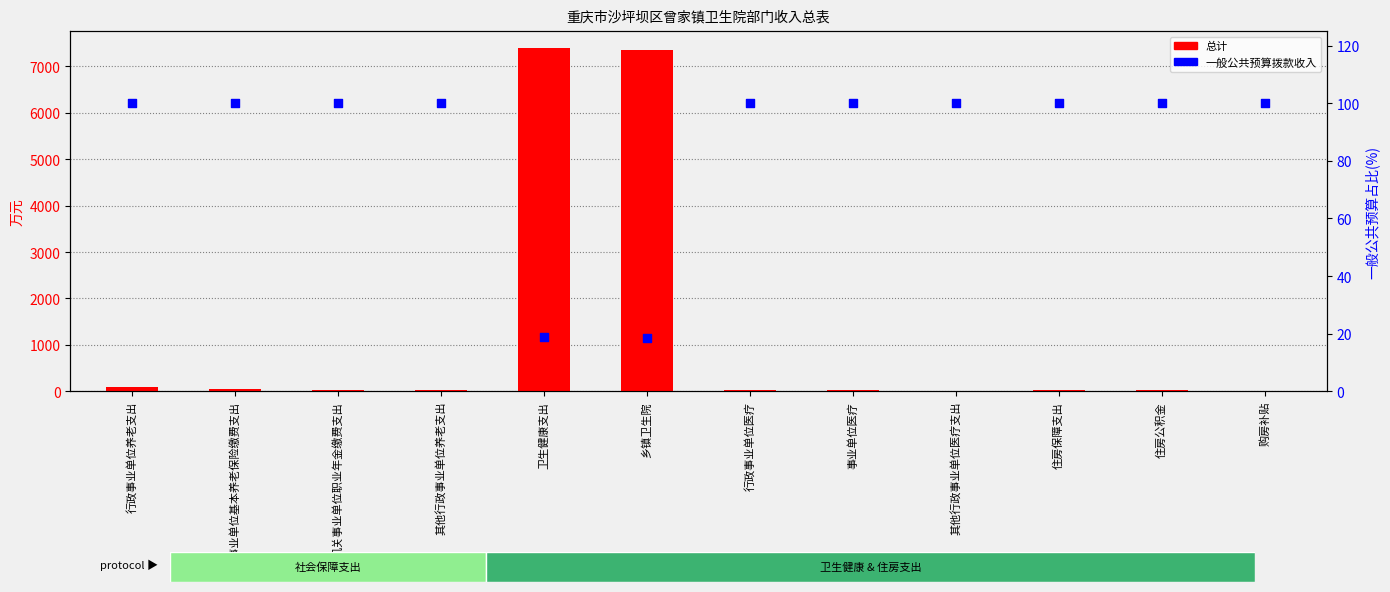

At how many categories does at least one series exceed 5310?

2